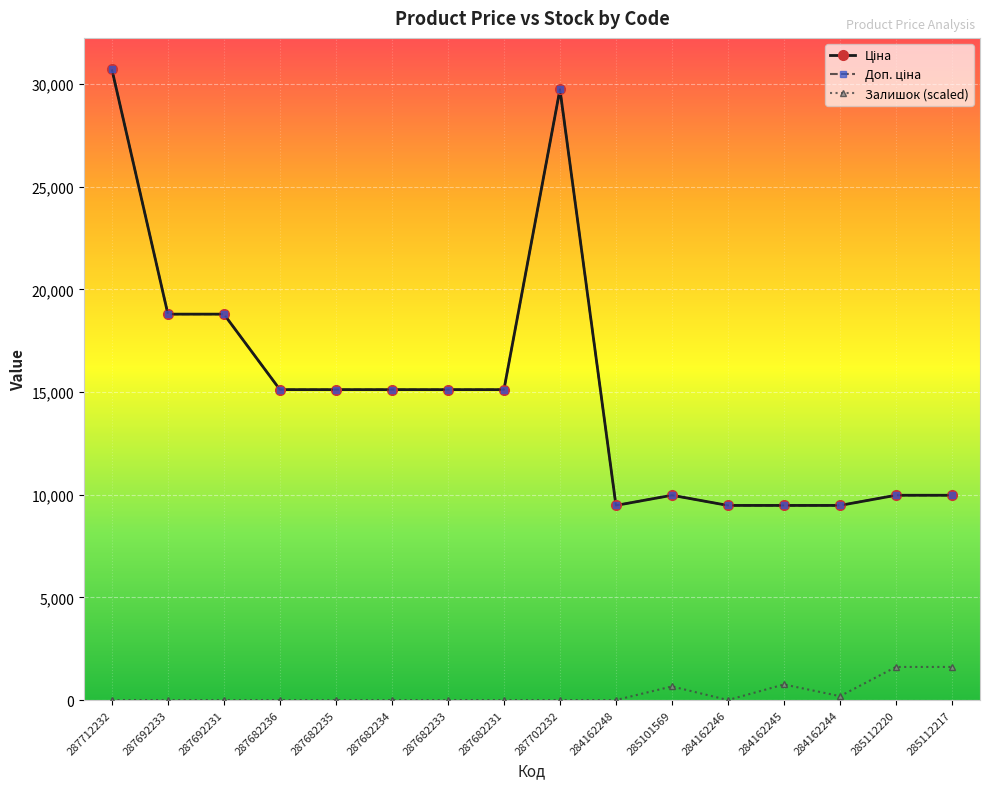

List the series in order of their peak value, highest first.

Ціна, Доп. ціна, Залишок